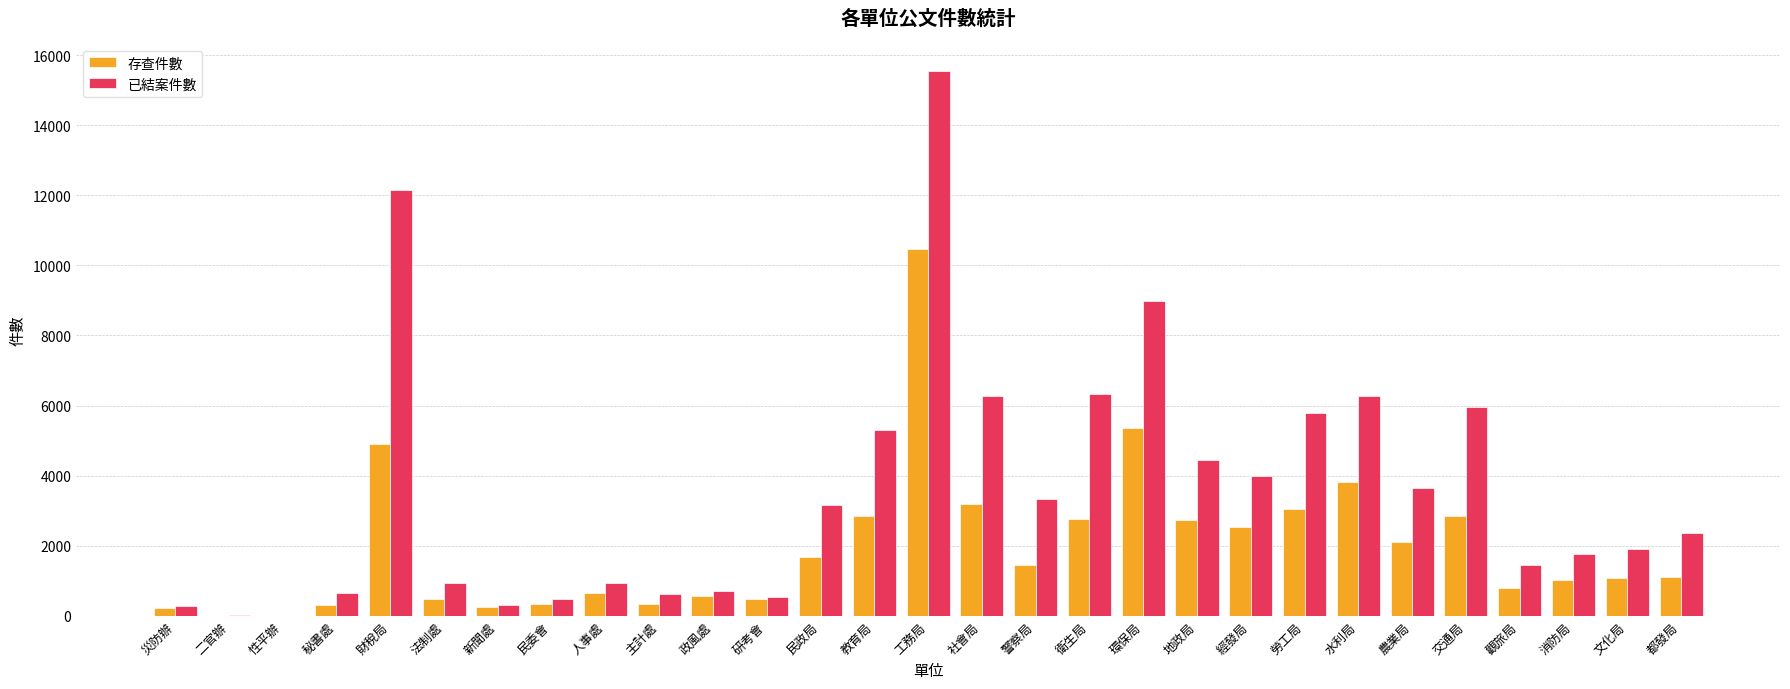

What is the highest value of the 已結案件數 series?

15545